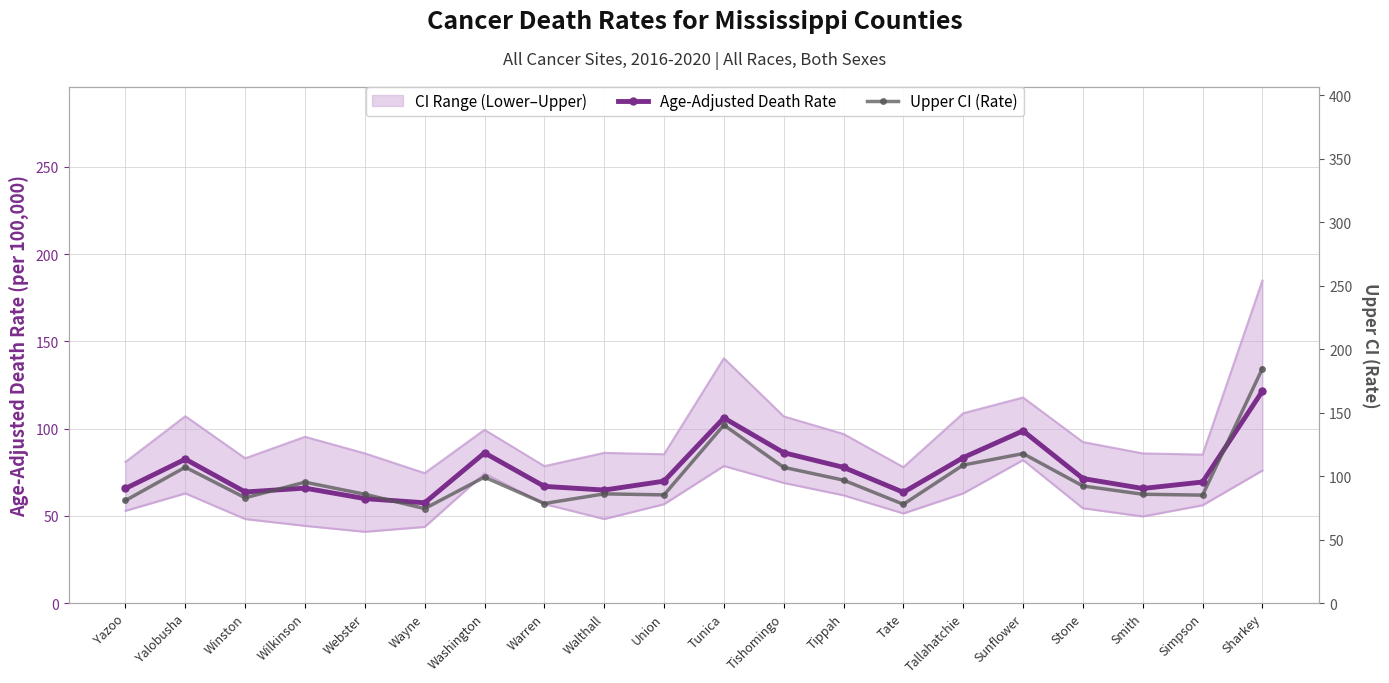

Reading right to left, extract all data points from this chart.

Age-Adjusted Death Rate: Sharkey=121.5	Simpson=69.4	Smith=65.7	Stone=71.4	Sunflower=98.7	Tallahatchie=83.4	Tate=63.5	Tippah=77.8	Tishomingo=86.2	Tunica=106.1	Union=69.9	Walthall=64.8	Warren=66.9	Washington=86.1	Wayne=57.5	Webster=59.9	Wilkinson=65.9	Winston=63.7	Yalobusha=82.5	Yazoo=65.7
Upper CI (Rate): Sharkey=184.8	Simpson=85.1	Smith=85.8	Stone=92.3	Sunflower=117.8	Tallahatchie=108.8	Tate=77.9	Tippah=96.9	Tishomingo=107.0	Tunica=140.3	Union=85.3	Walthall=86.1	Warren=78.5	Washington=99.3	Wayne=74.5	Webster=85.8	Wilkinson=95.3	Winston=83.0	Yalobusha=107.1	Yazoo=80.9